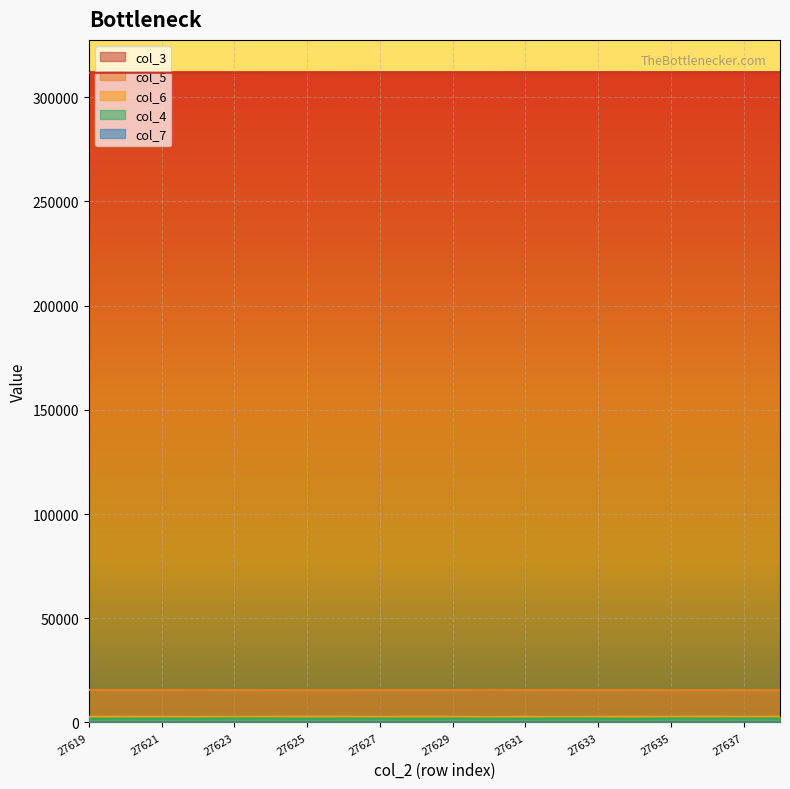

Is the value of col_7 at 27624 greater than the value of col_3 at 27624?

No